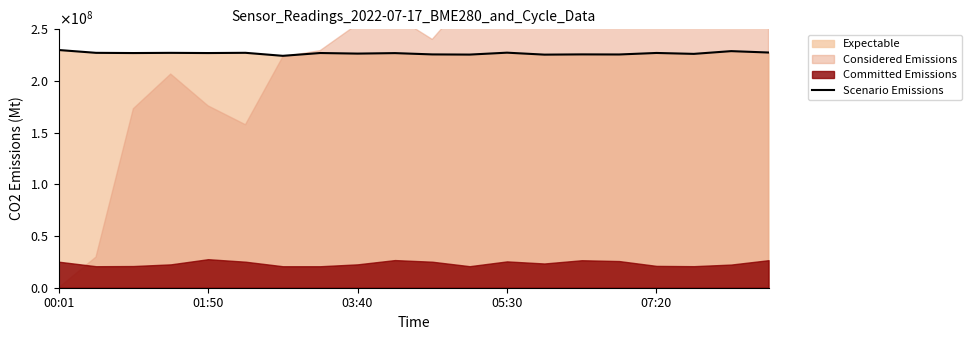

Reading right to left, what are all the values shown in this chart?

227565744.3	228909776.8	226253089.0	227139227.7	225669686.7	225755176.1	225524766.7	227418697.2	225570104.1	225735366.0	226993776.0	226523650.5	227091098.4	224366205.2	227289332.9	227057328.1	227245192.1	227057328.1	227259684.1	230000000.0